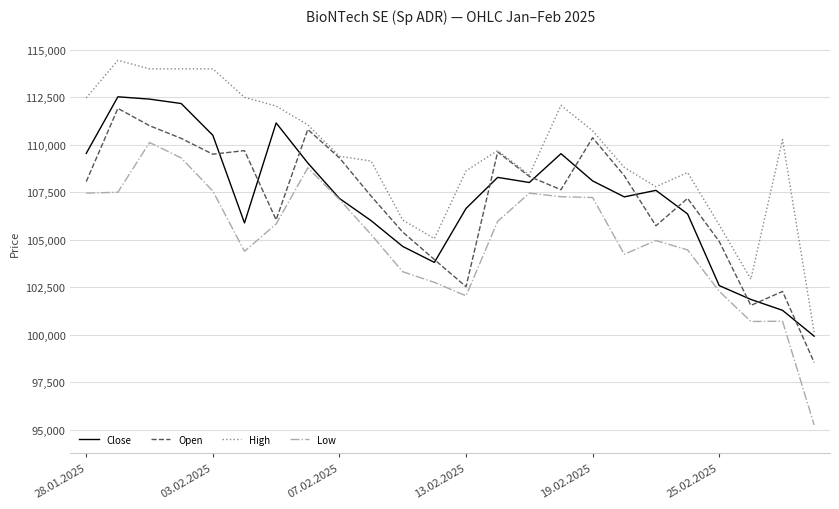

What is the lowest value of the Open series?

98536